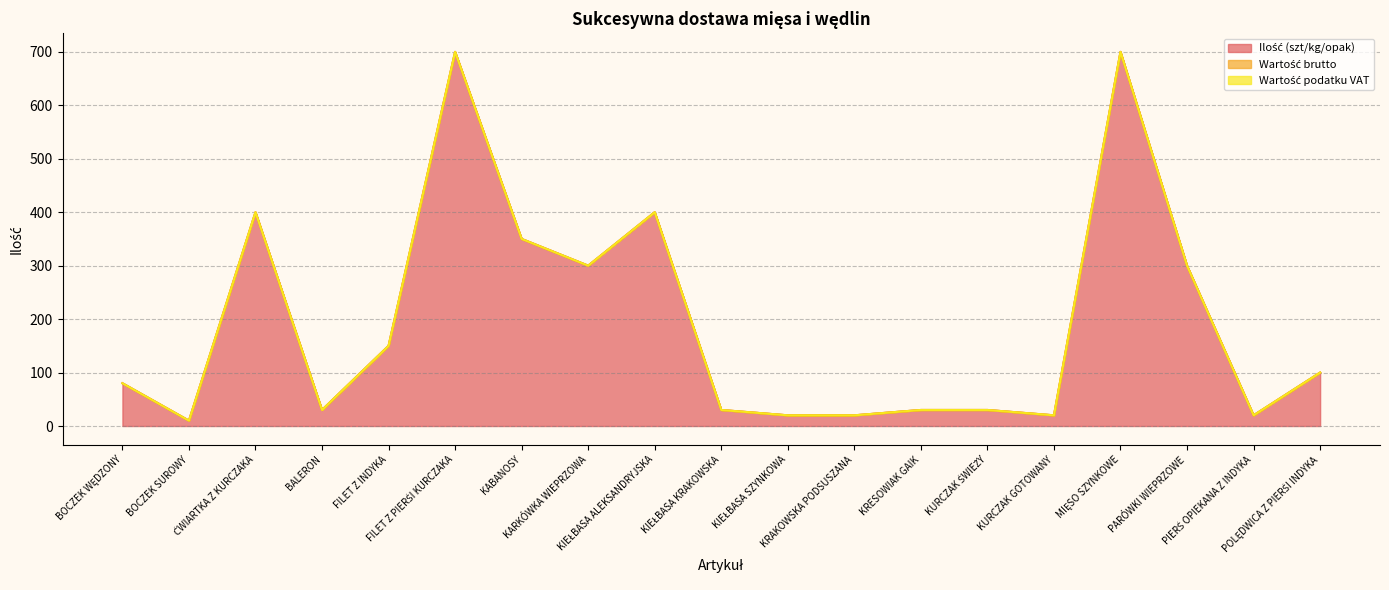

True or false: Wartość brutto has more than 0 points higher than both neighbors.

False